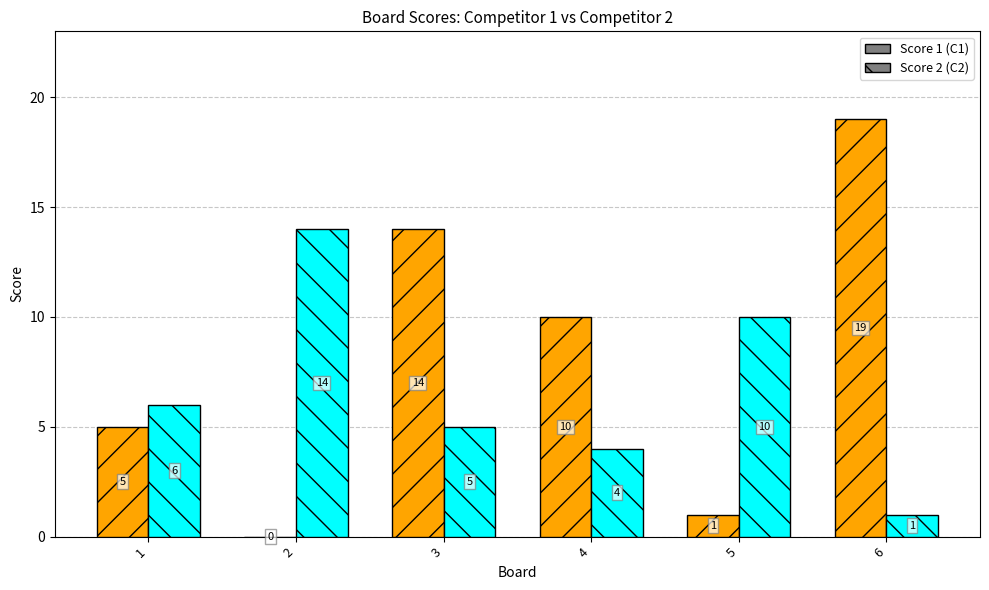

Which label corresponds to the largest value in the chart?

6